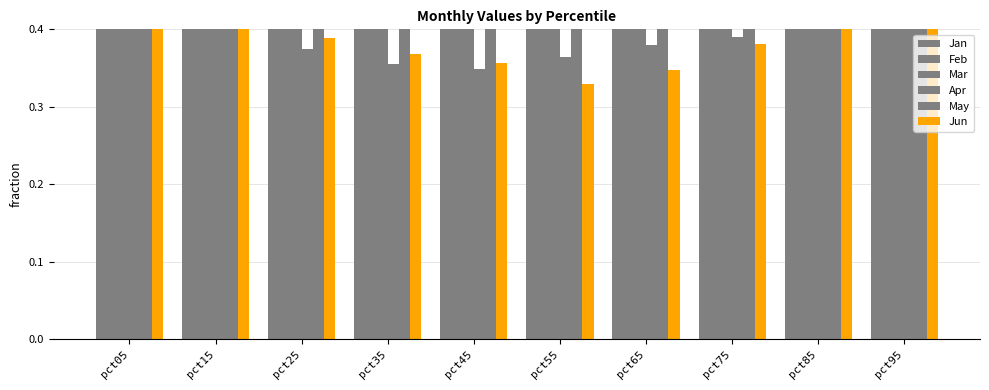

Which series has the widest spread of values?

Jan